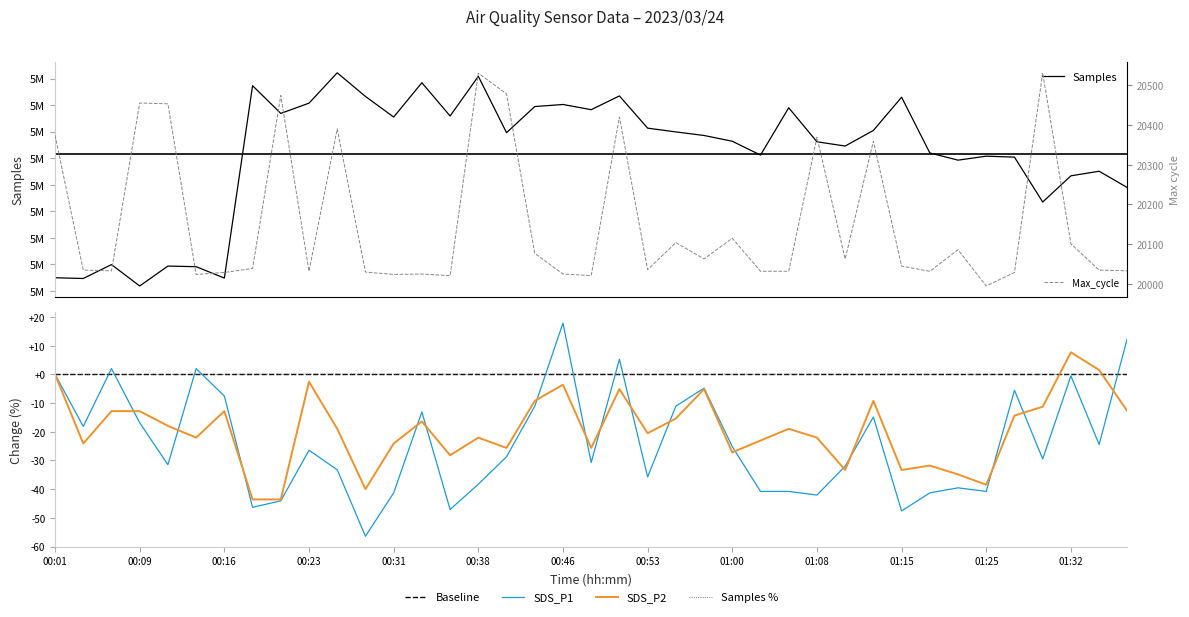

Which series has the largest total across all categories?

SDS_P2